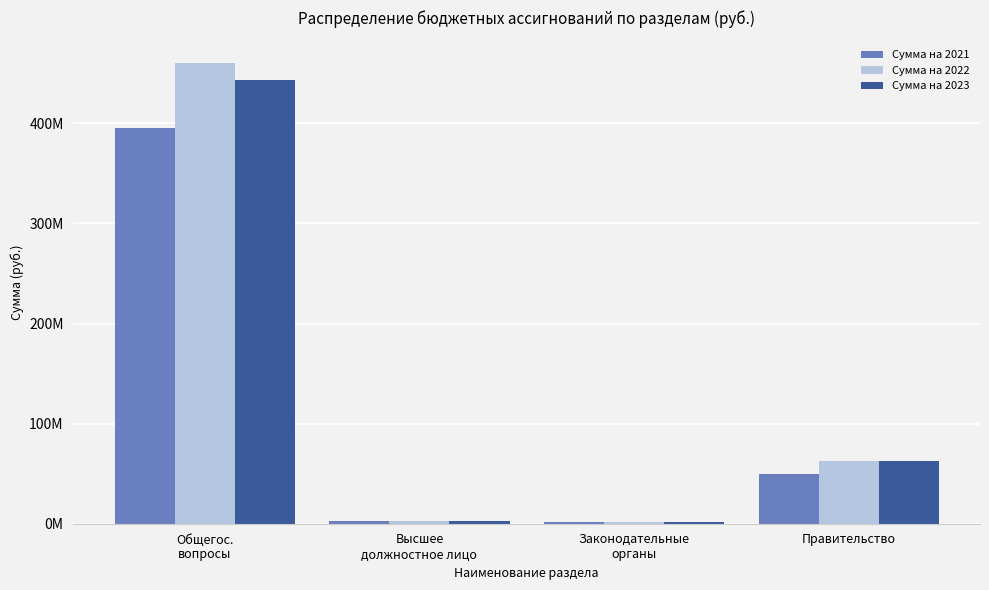

Reading left to right, extract all data points from this chart.

Сумма на 2021: Общегос.
вопросы=394943335.2	Высшее
должностное лицо=3103223.3	Законодательные
органы=2162640.6	Правительство=49462034.1
Сумма на 2022: Общегос.
вопросы=459919365.1	Высшее
должностное лицо=3043223.3	Законодательные
органы=2082640.6	Правительство=62482354.2
Сумма на 2023: Общегос.
вопросы=442988872.4	Высшее
должностное лицо=3103223.3	Законодательные
органы=2162640.6	Правительство=62570245.5